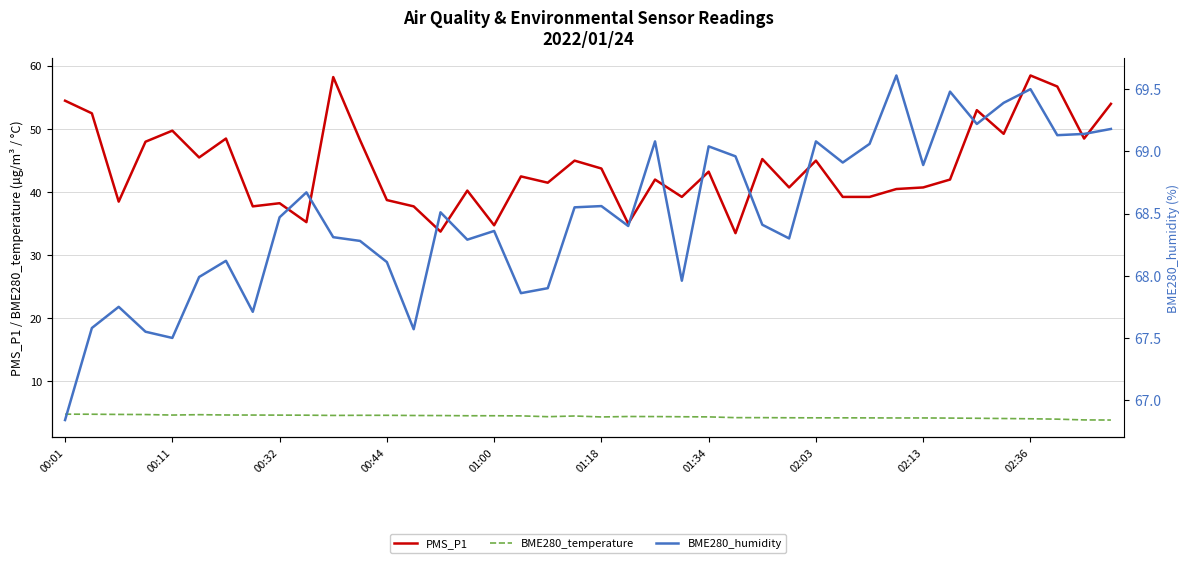

Which series has the largest range (max minus min)?

PMS_P1